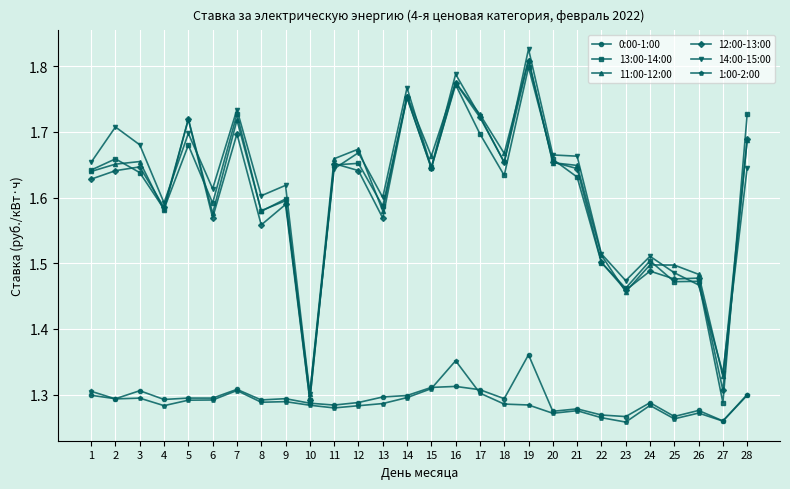

What is the total value across all series at 15?

9.2